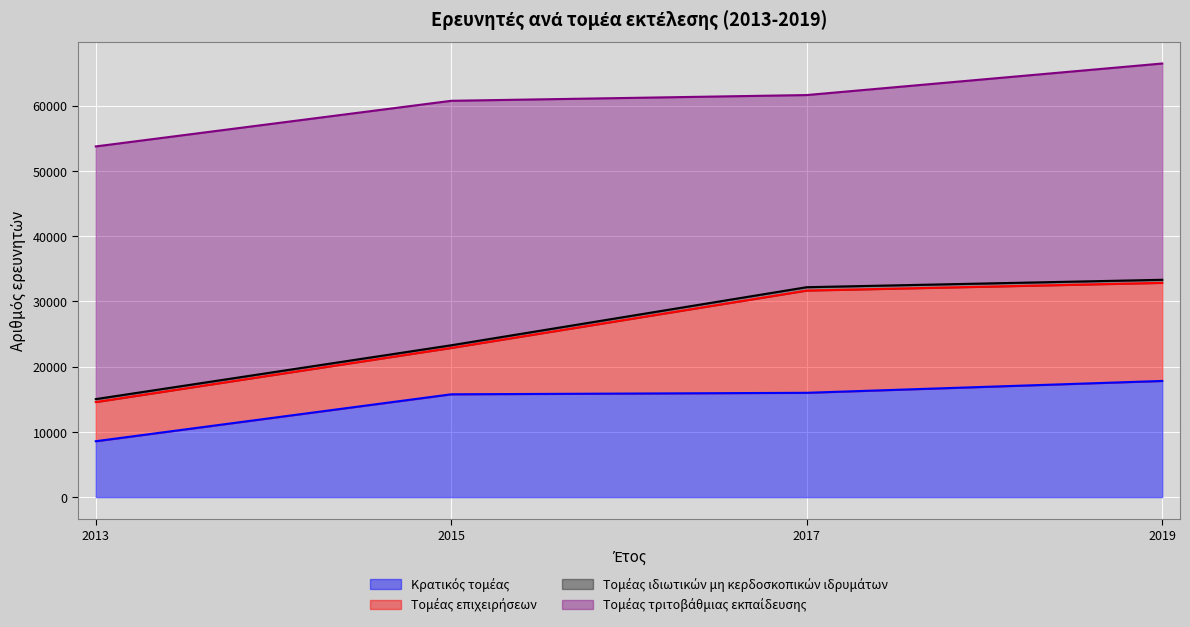

Reading left to right, transcribe all the data shown in this chart.

Κρατικός τομέας: 2013=8567	2015=15758	2017=15987	2019=17804
Τομέας επιχειρήσεων: 2013=6004	2015=7107	2017=15671	2019=15034
Τομέας ιδιωτικών μη κερδοσκοπικών ιδρυμάτων: 2013=449	2015=408	2017=513	2019=469
Τομέας τριτοβάθμιας εκπαίδευσης: 2013=38724	2015=37463	2017=29445	2019=33144